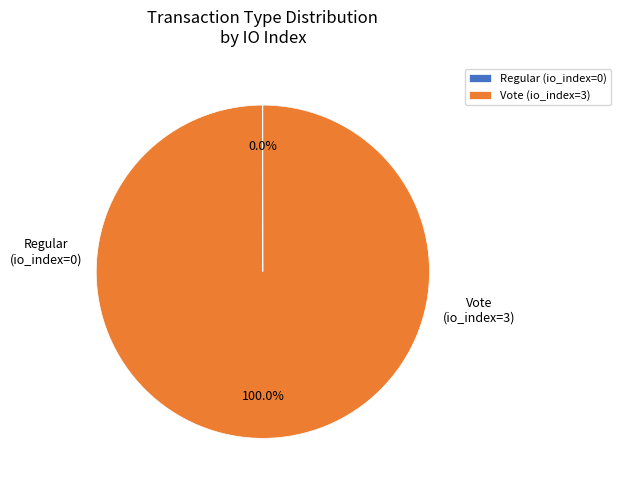

Does any single category account for the majority?

Yes